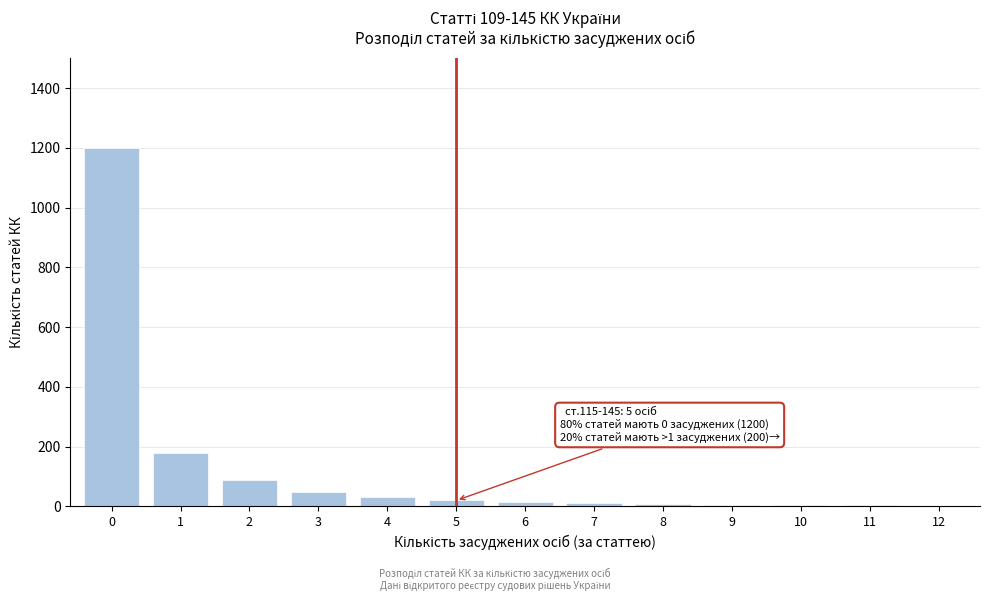

What is the greatest value displayed?

1200